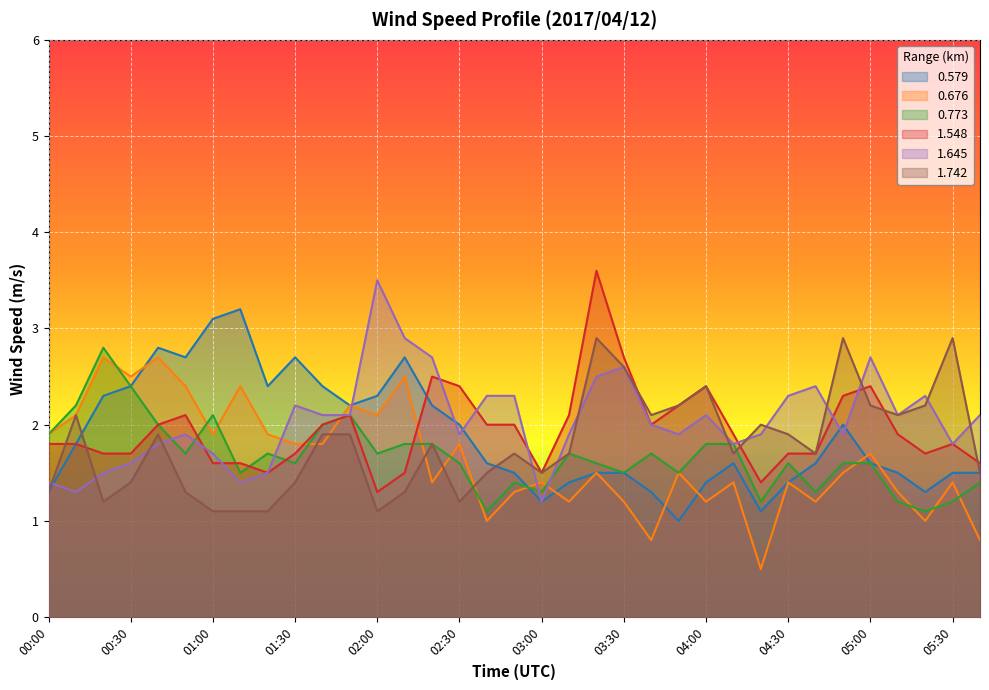

How many lines are shown in the chart?

6